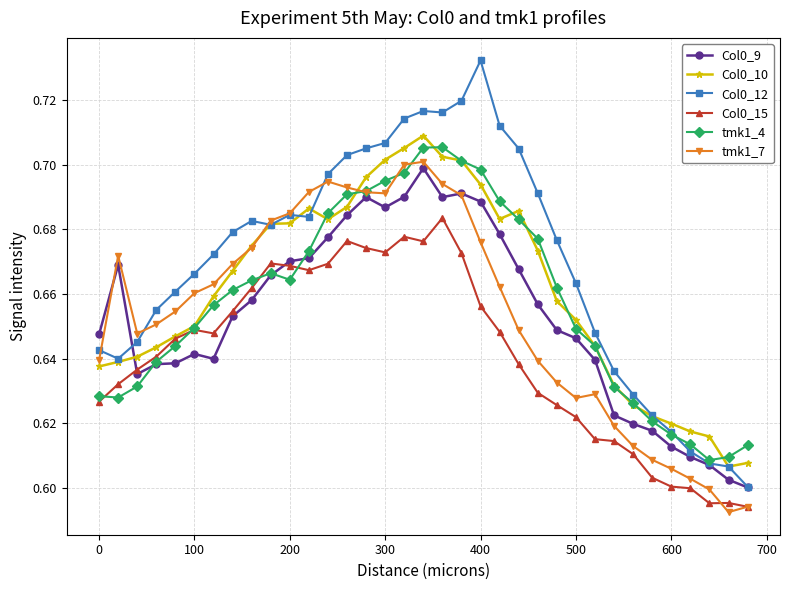

In tmk1_7, how many points are higher than both neighbors (excluding endpoints)?

4